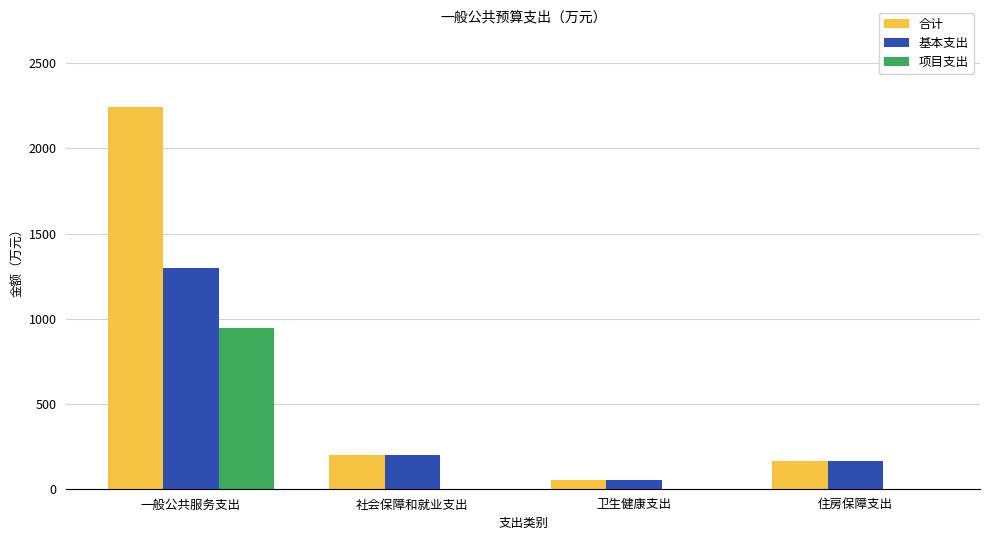

True or false: 基本支出 has a value of 200.6 at 社会保障和就业支出.

True